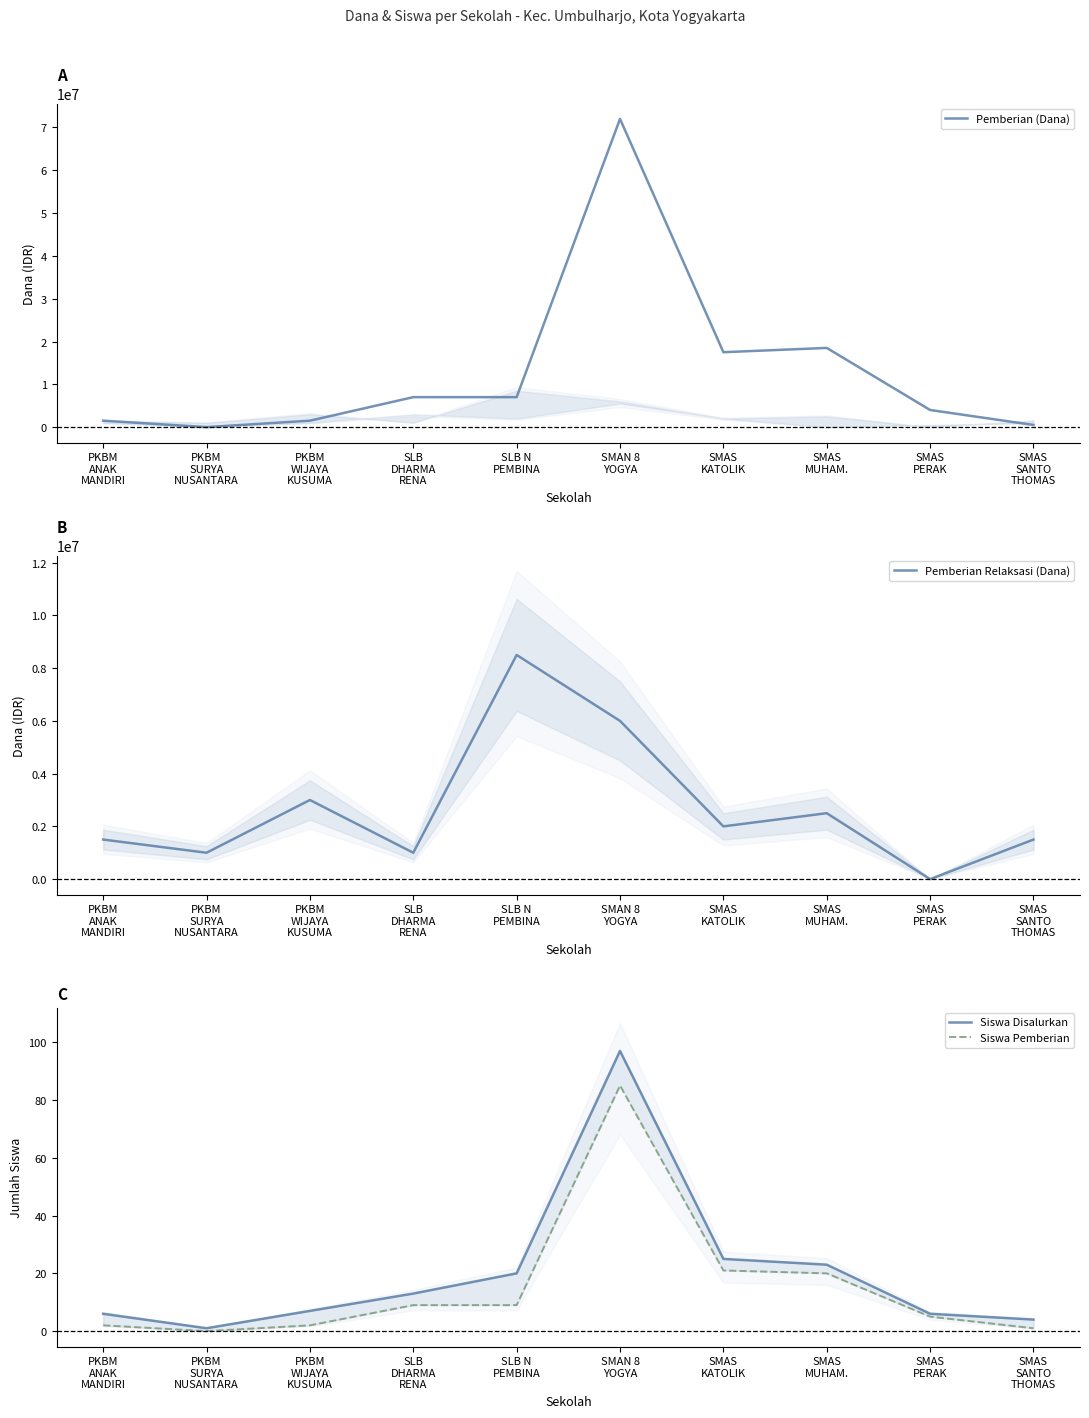

How many interior local valleys does the Siswa Pemberian series have?

1